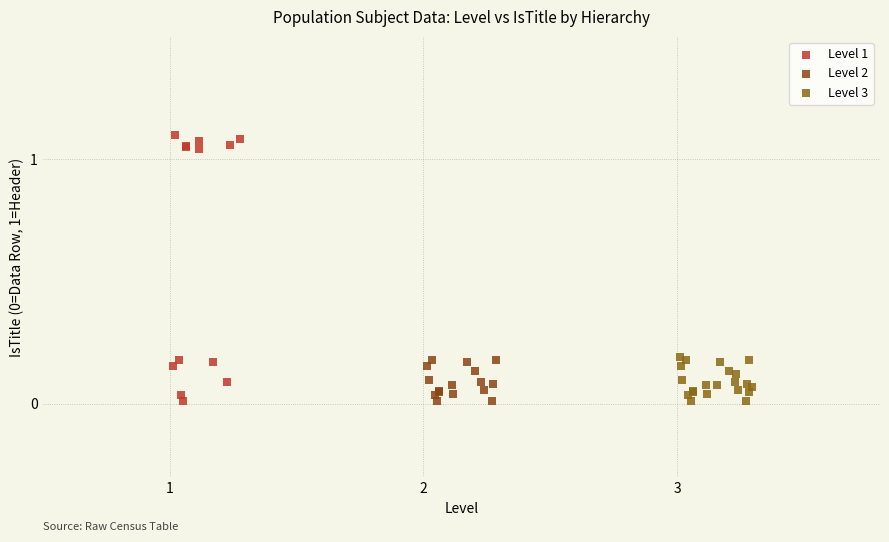

What are all the series names shown in the legend?

Level 1, Level 2, Level 3